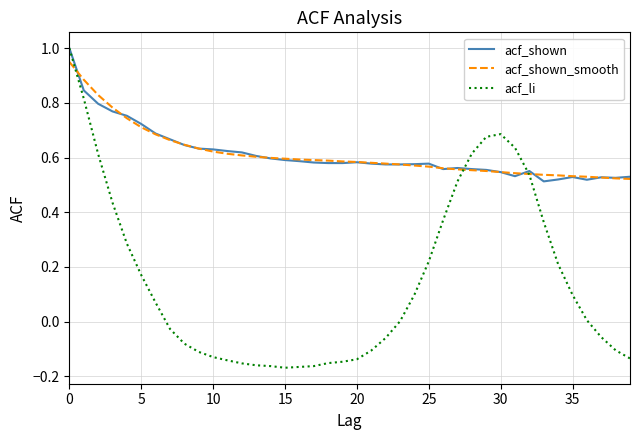

What is the greatest value displayed?

1.0